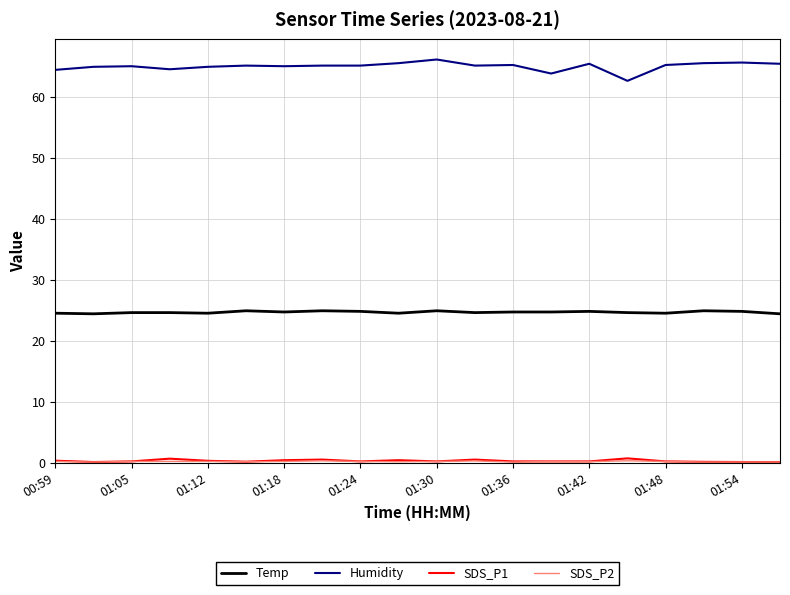

True or false: Humidity and Temp cross at least once.

False